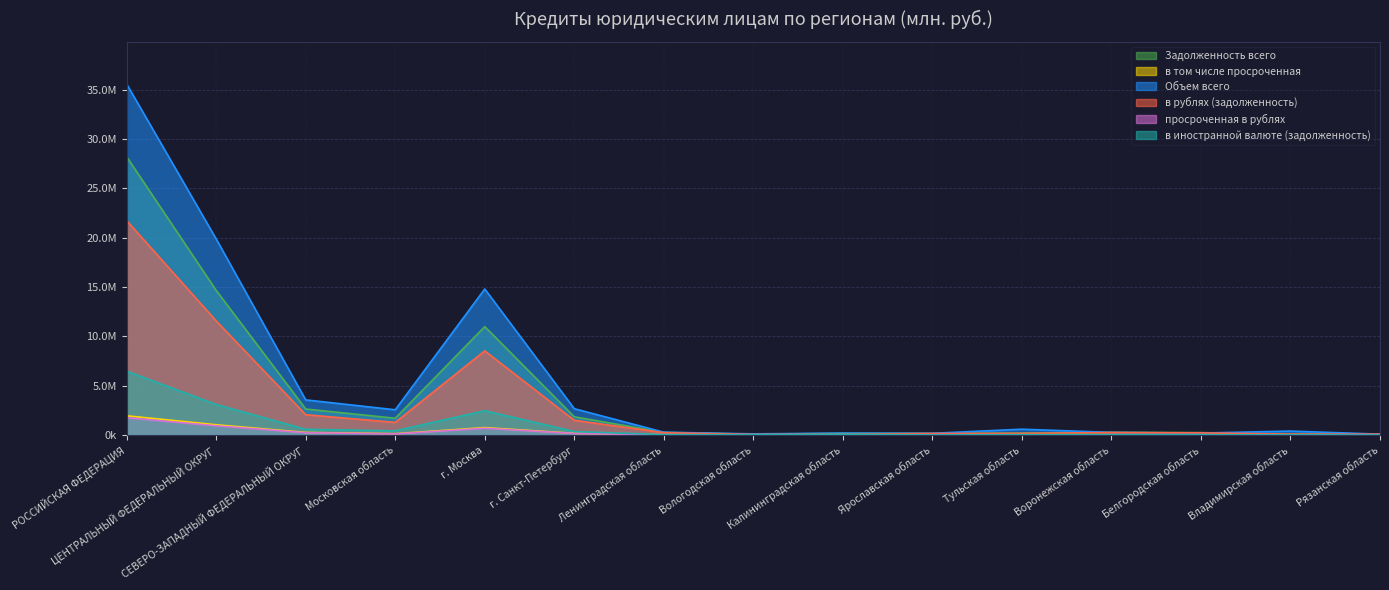

What is the spread (max minus min) of values at СЕВЕРО-ЗАПАДНЫЙ ФЕДЕРАЛЬНЫЙ ОКРУГ?

3327982